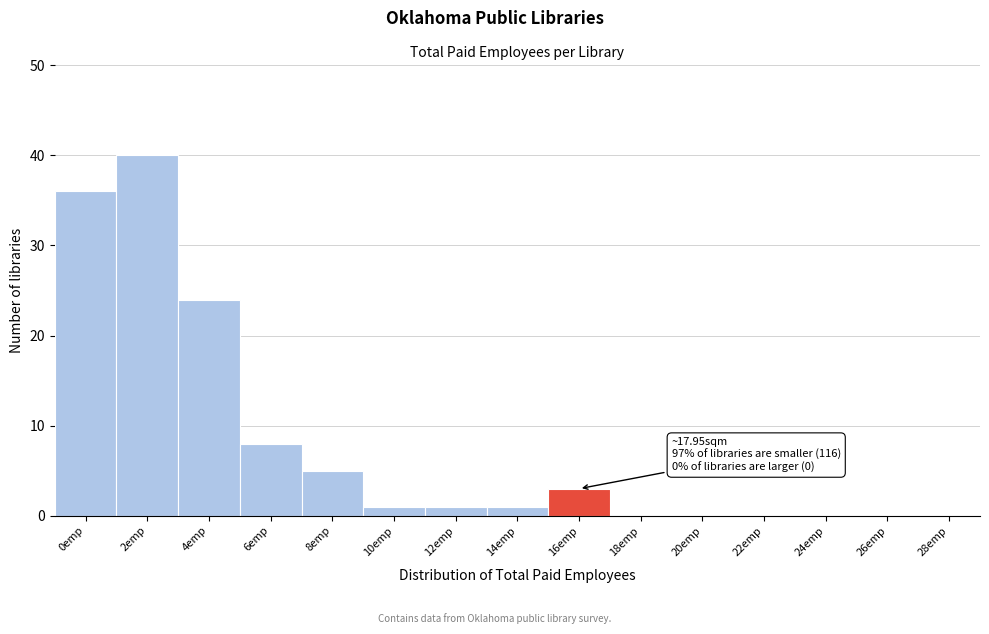

Reading left to right, transcribe all the data shown in this chart.

0emp=36	2emp=40	4emp=24	6emp=8	8emp=5	10emp=1	12emp=1	14emp=1	16emp=3	18emp=0	20emp=0	22emp=0	24emp=0	26emp=0	28emp=0